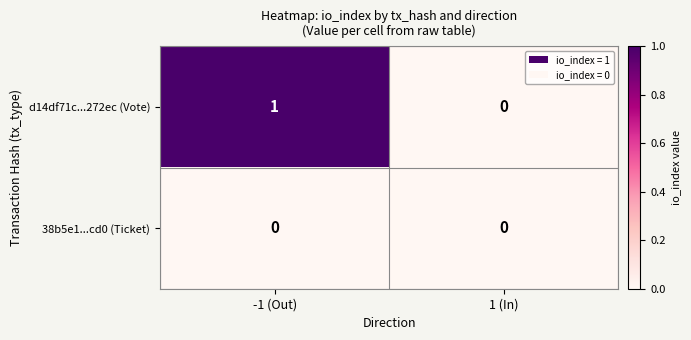

List the series in order of their peak value, highest first.

d14df71c...272ec (Vote), 38b5e1...cd0 (Ticket)